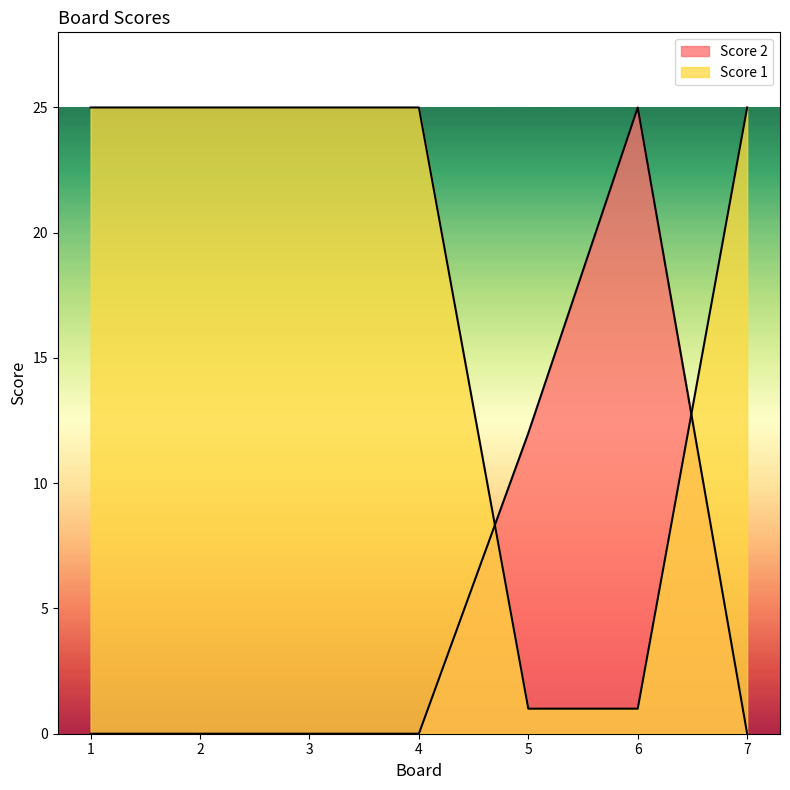

Reading left to right, extract all data points from this chart.

Score 2: 0	0	0	0	12	25	0
Score 1: 25	25	25	25	1	1	25